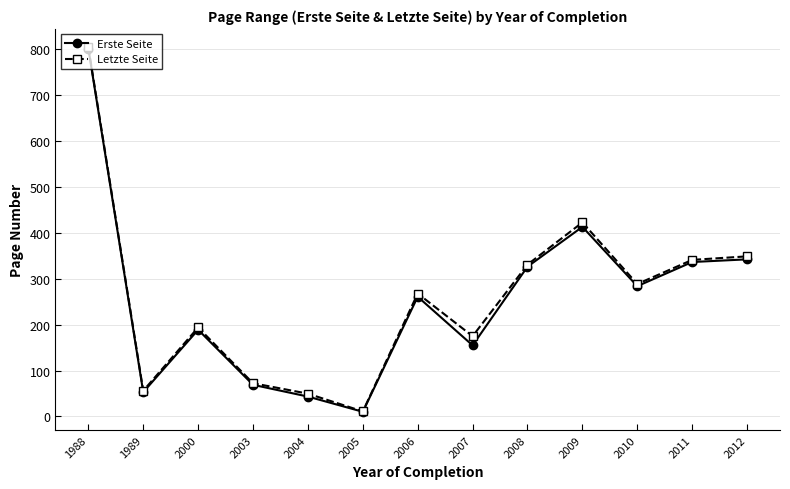

True or false: Letzte Seite has a value of 288.8 at 2010.

True